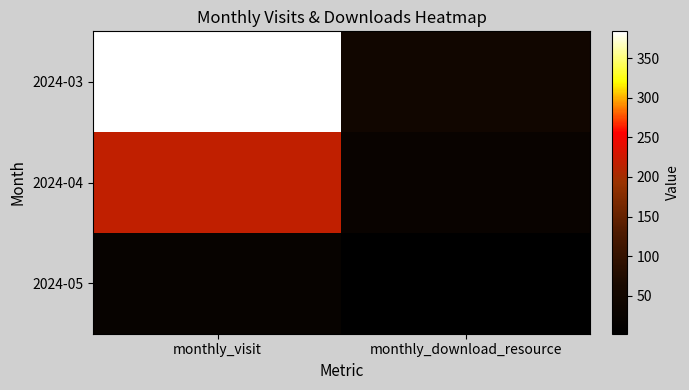

What is the smallest value displayed?

2